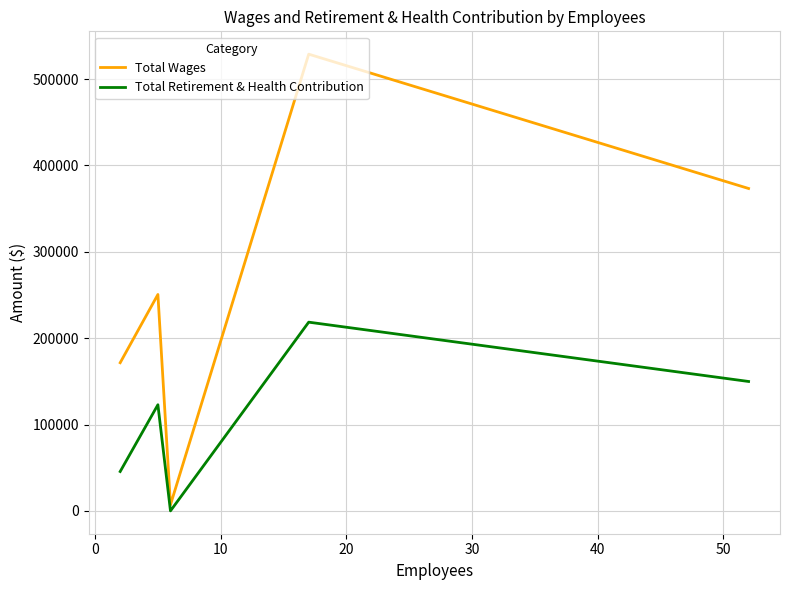

Which series has the widest spread of values?

Total Wages